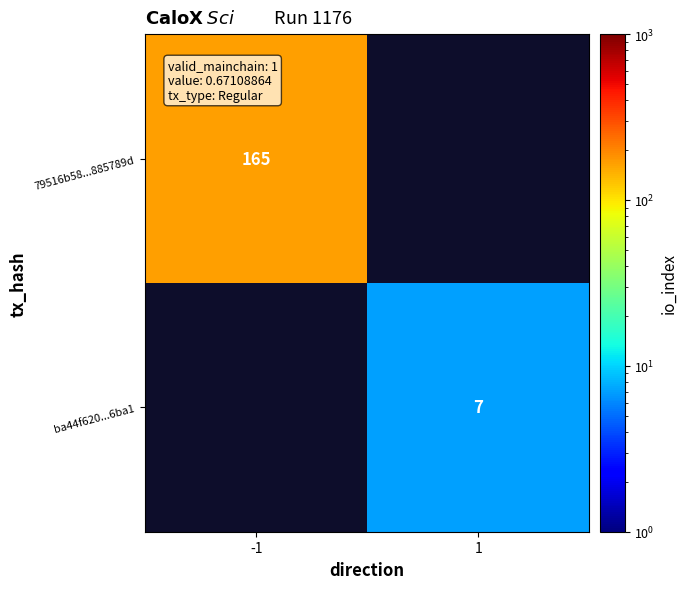

What is the smallest value displayed?

7.0